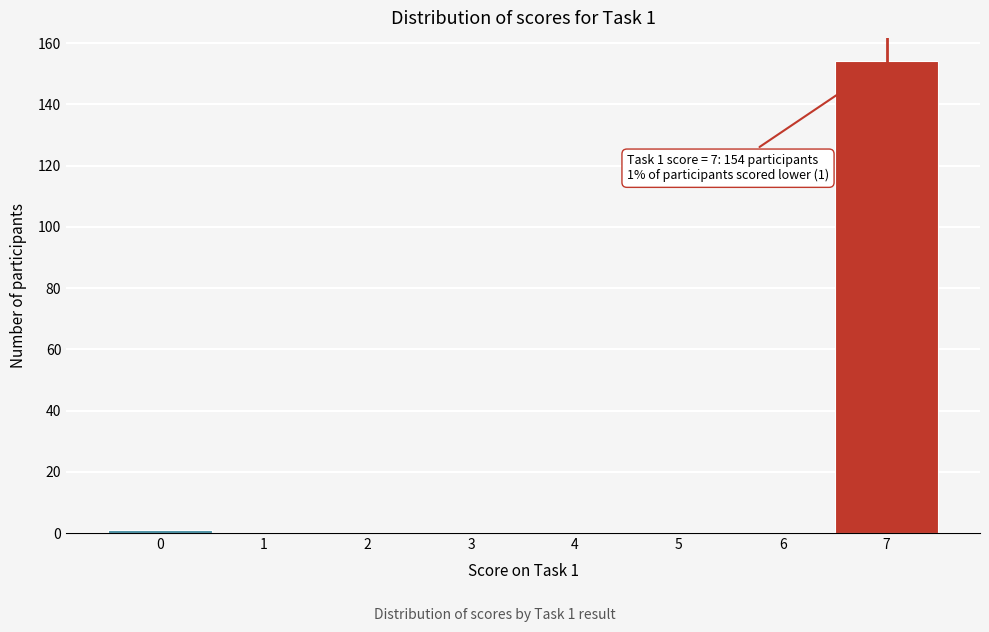

Which range on the x-axis has the tallest bar?

6.5 to 7.5